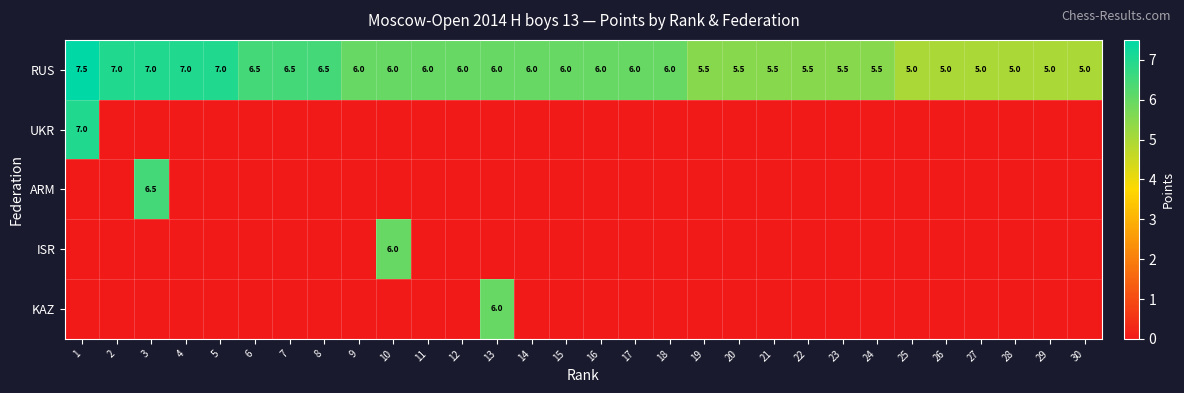

Count the KAZ values in the range 0 to 1.

29